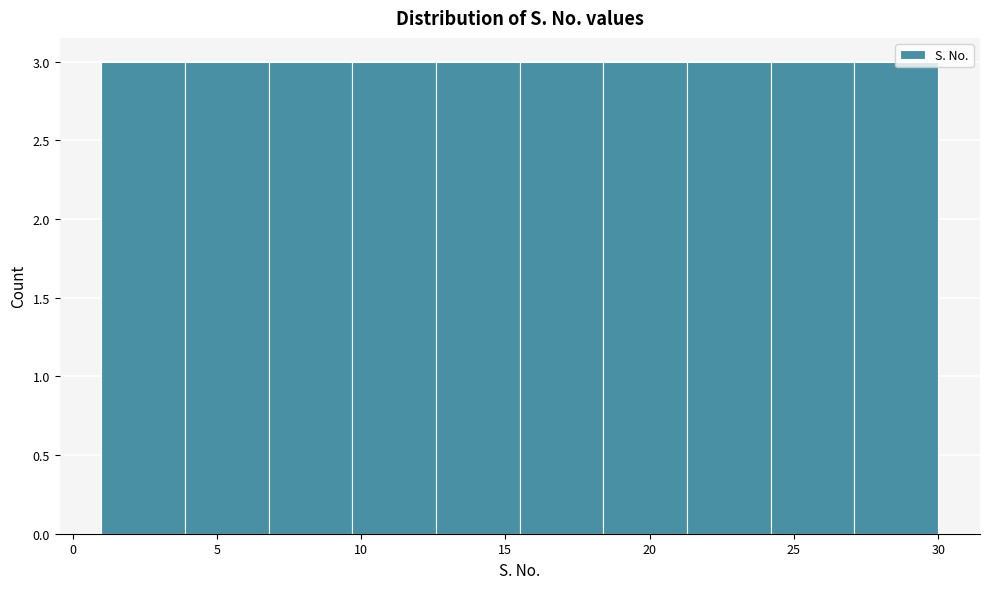

How tall is the bar that spans 6.8 to 9.7 on the x-axis? Neither the bar edges nor the heights are printed on the chart, so give them approximately, as read against the axes.

3